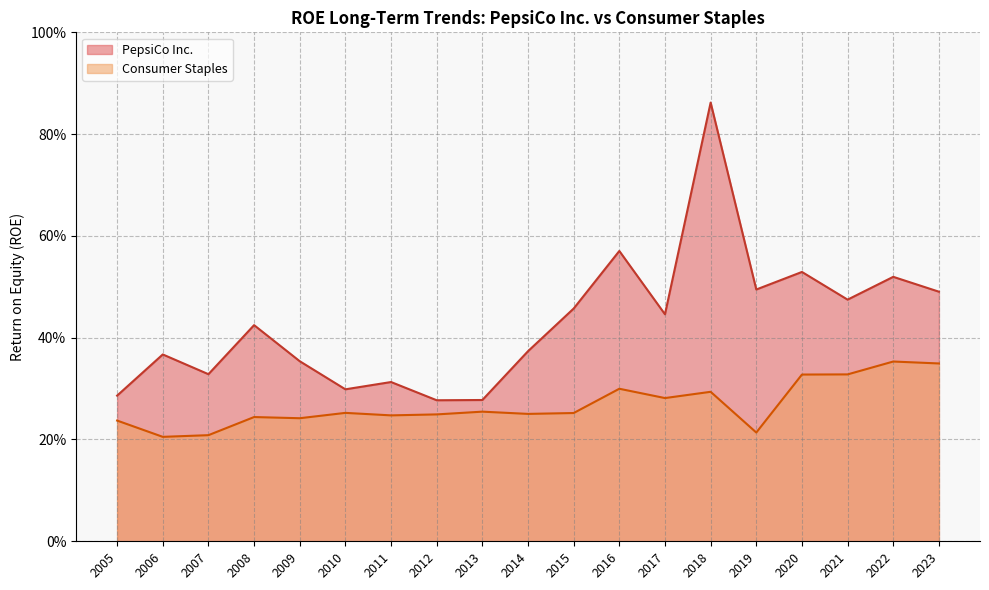

True or false: Consumer Staples and PepsiCo Inc. intersect in this chart.

False